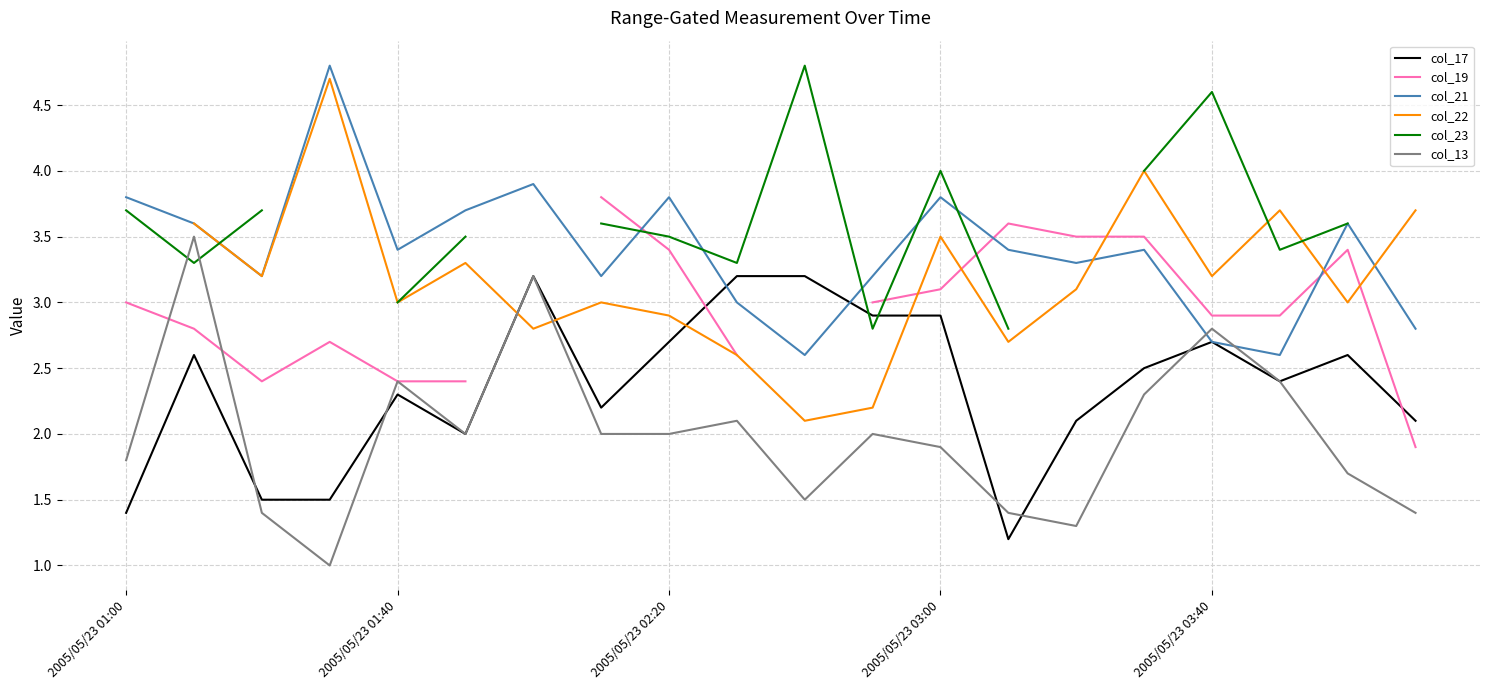

What is the lowest value of the col_17 series?

1.2